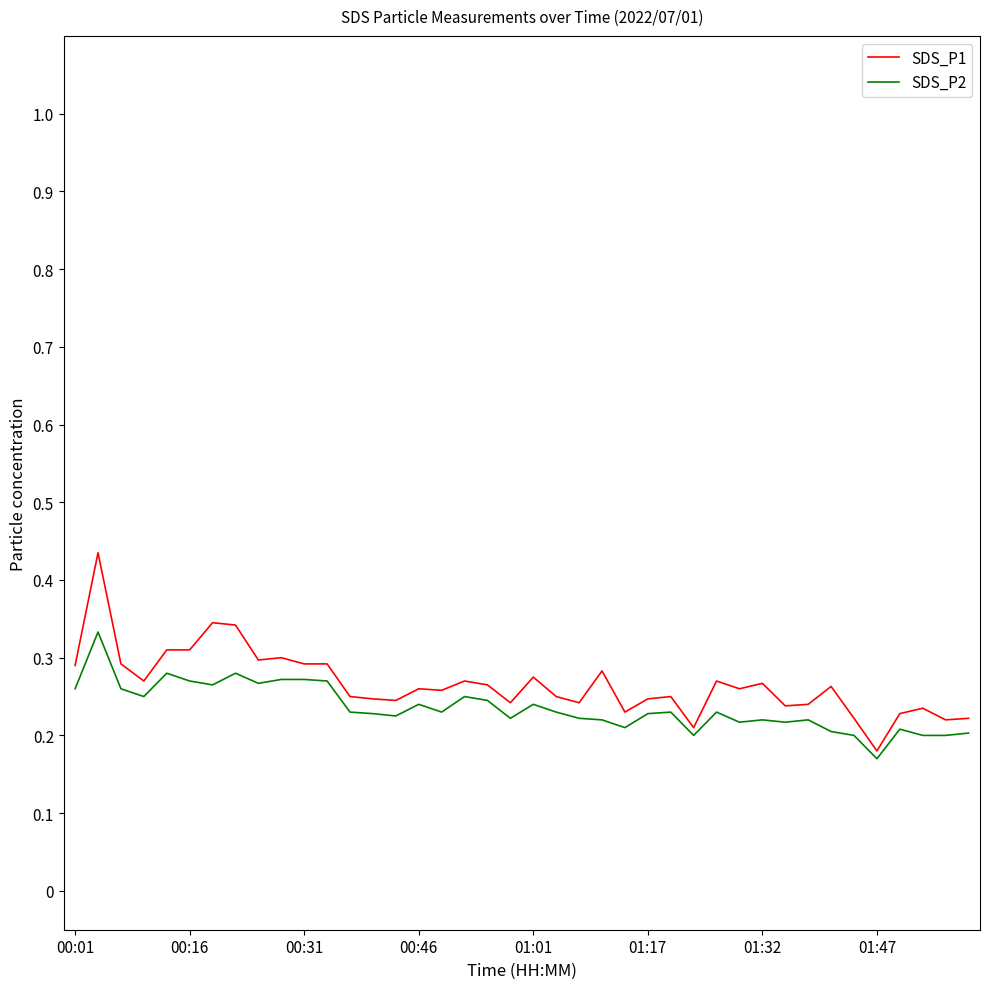

List the series in order of their peak value, highest first.

SDS_P1, SDS_P2